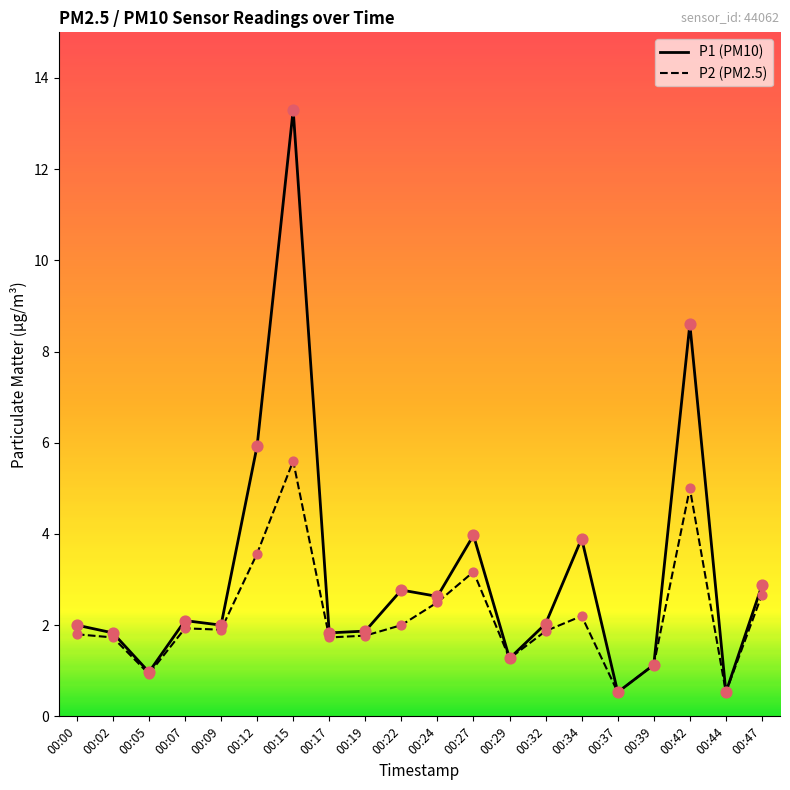

What is the total value across all series at 00:44?

1.1